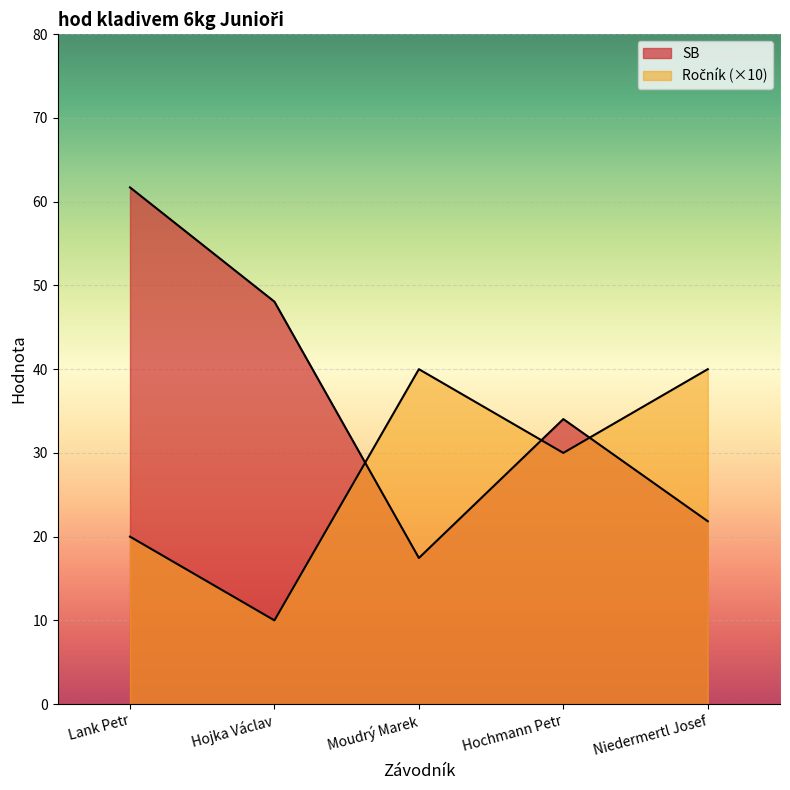

Reading left to right, what are all the values shown in this chart?

SB: 61.7	48.1	17.4	34.0	21.8
Ročník: 20.0	10.0	40.0	30.0	40.0